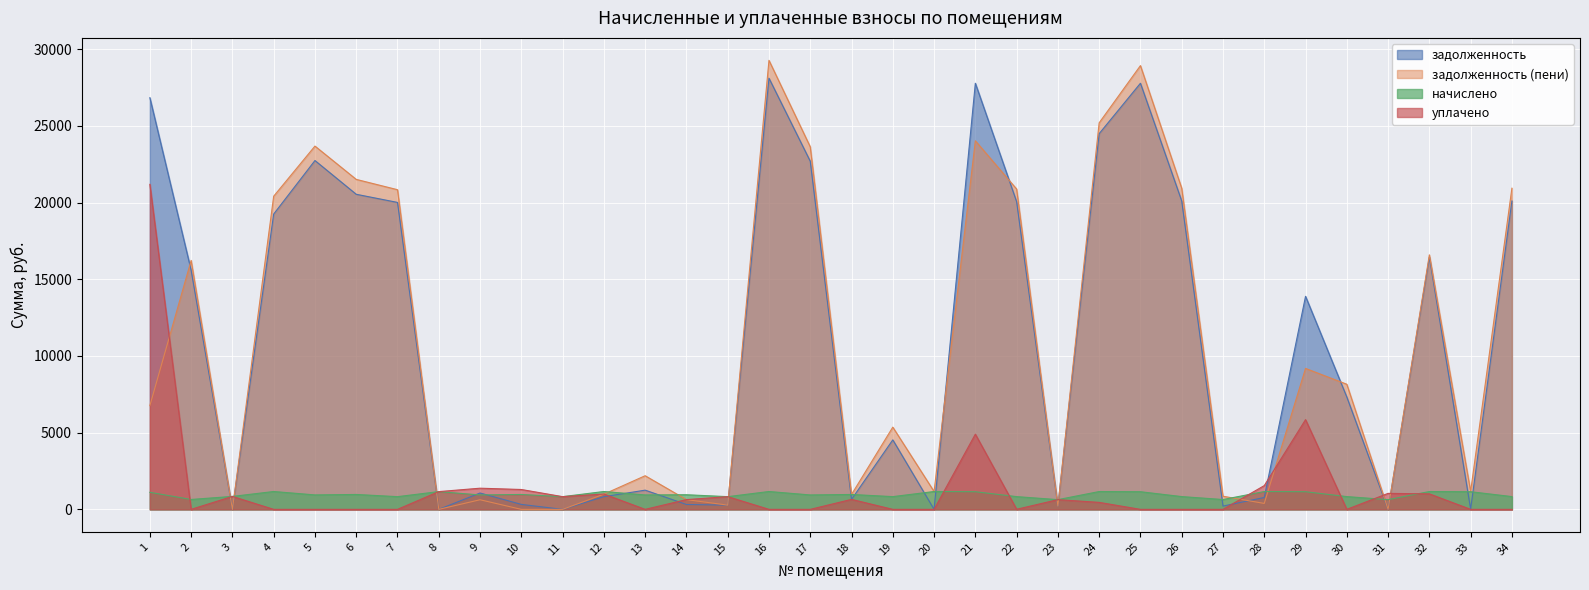

Where does the задолженность series first go above 7324?

1